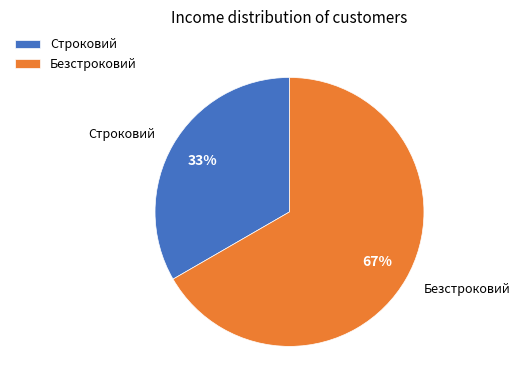

Which has a higher value, Безстроковий or Строковий?

Безстроковий